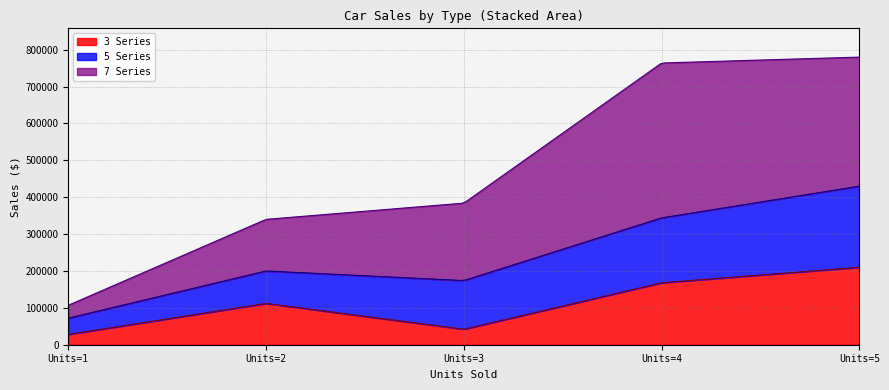

What is the maximum value for 3 Series?

210000.0